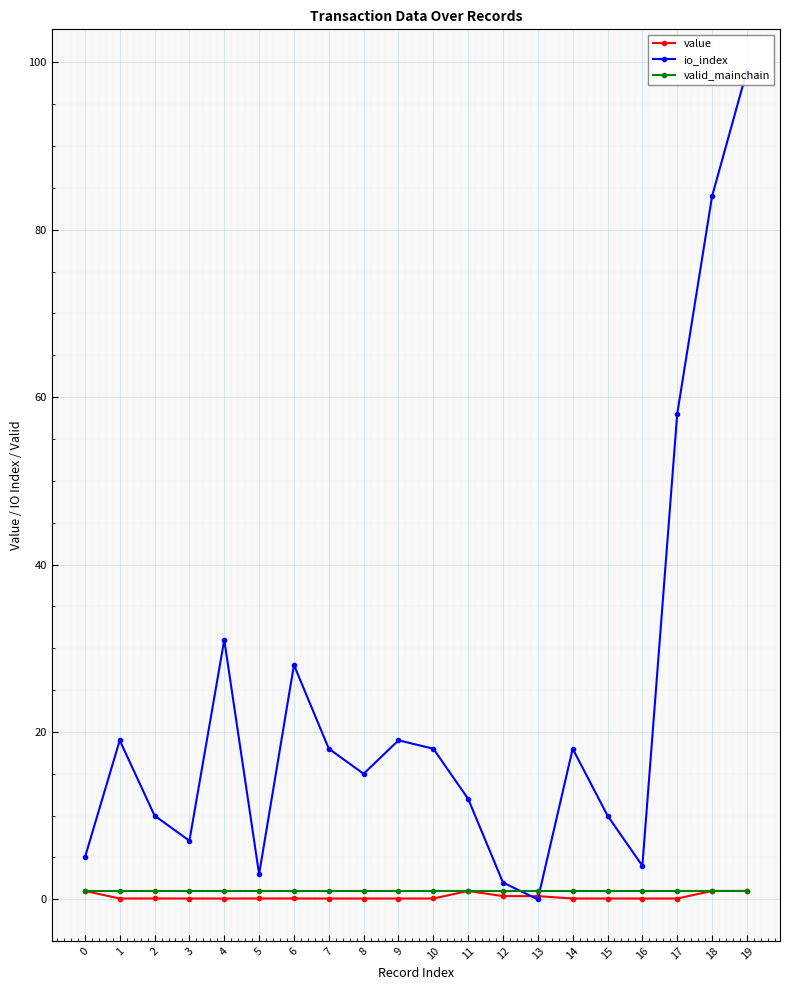

How many intersections are there between io_index and value?

2